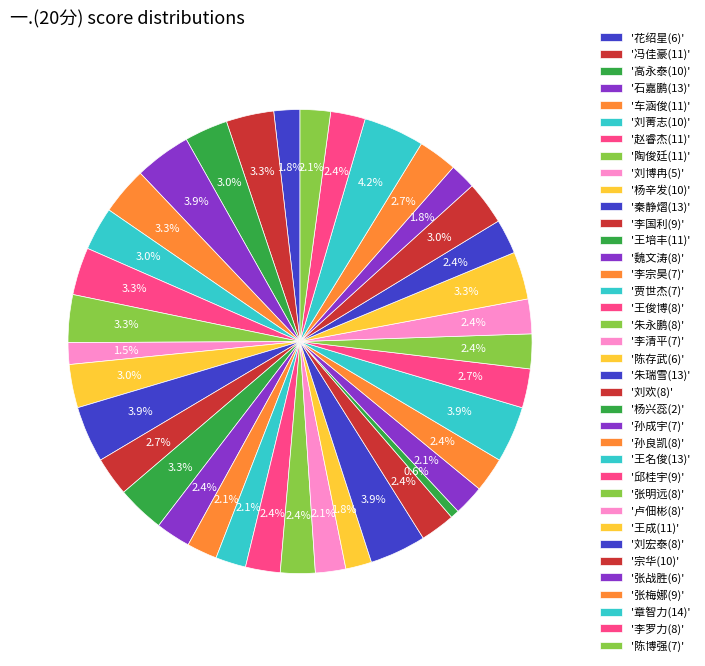

How many slices are in this pie chart?

37